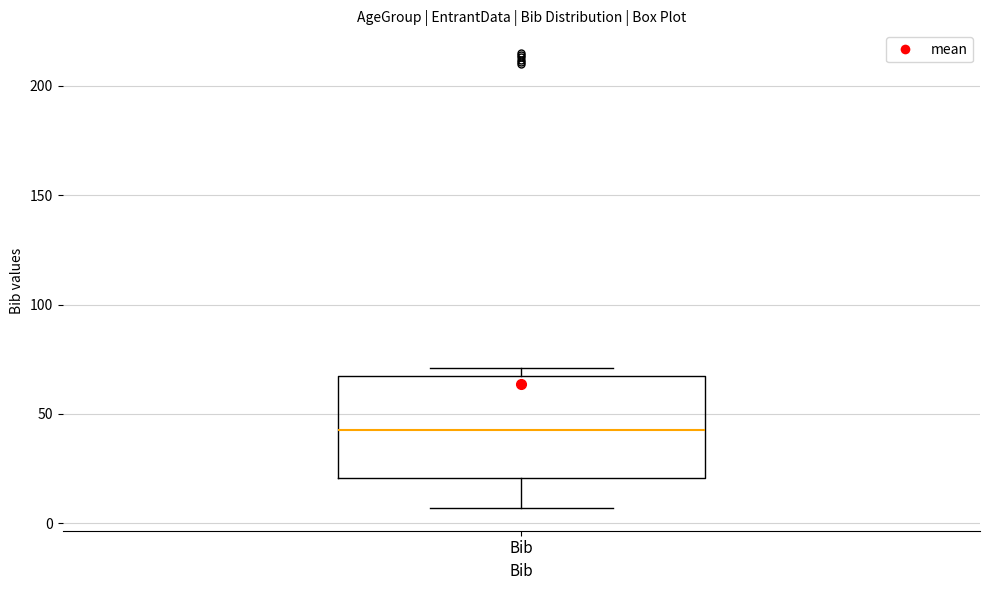

Where does the median line of the box for Bib sit on the y-axis? The values are not printed on the chart, so give them approximately, as read against the axis.

45